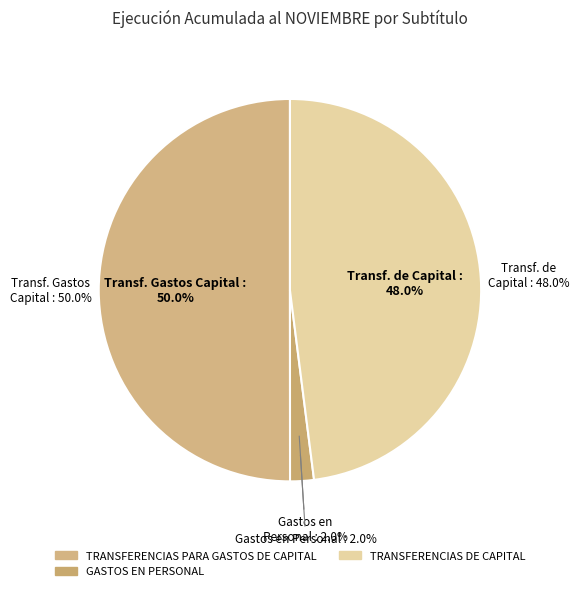

Which slice is the largest?

TRANSFERENCIAS PARA GASTOS DE CAPITAL